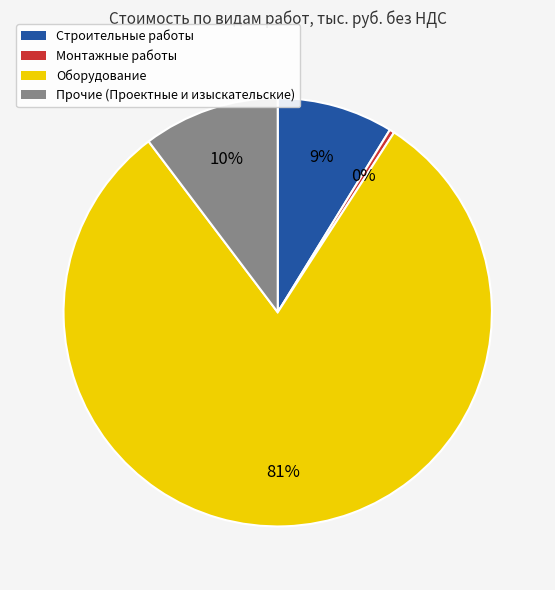

How many slices are in this pie chart?

4